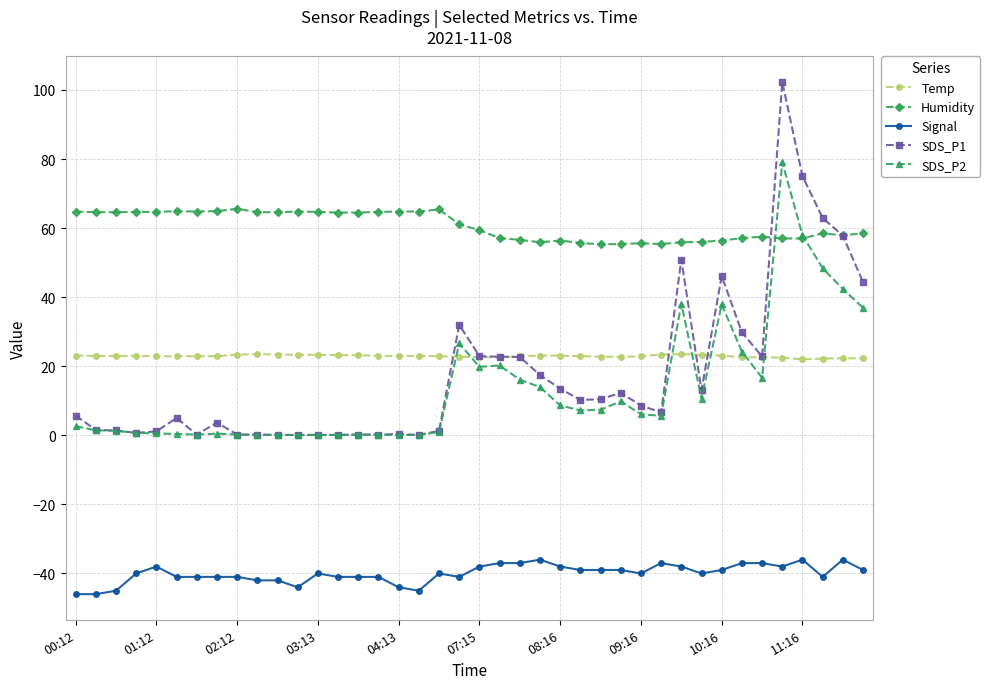

Which series has the largest range (max minus min)?

SDS_P1